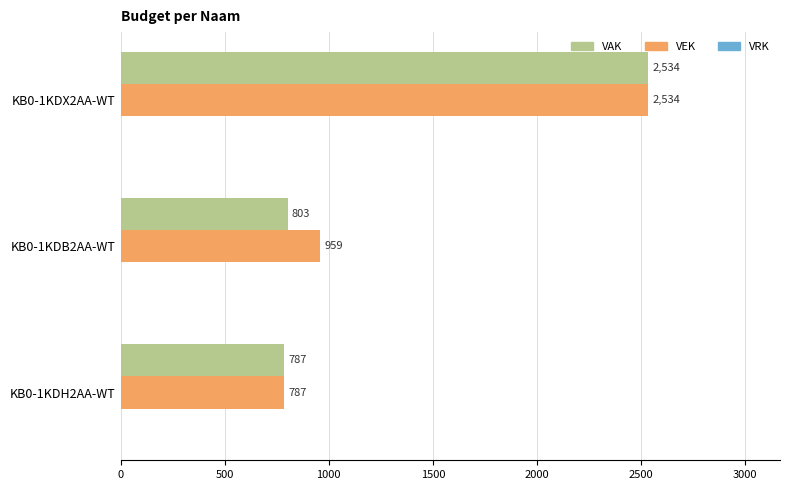

At which label is VAK closest to 1660?

KB0-1KDB2AA-WT